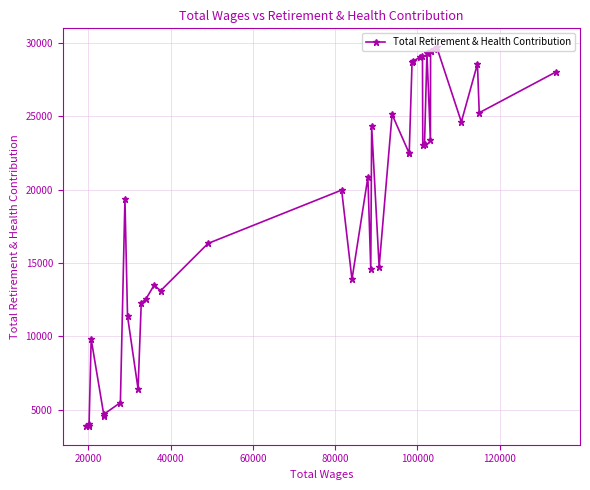

How many lines are shown in the chart?

1